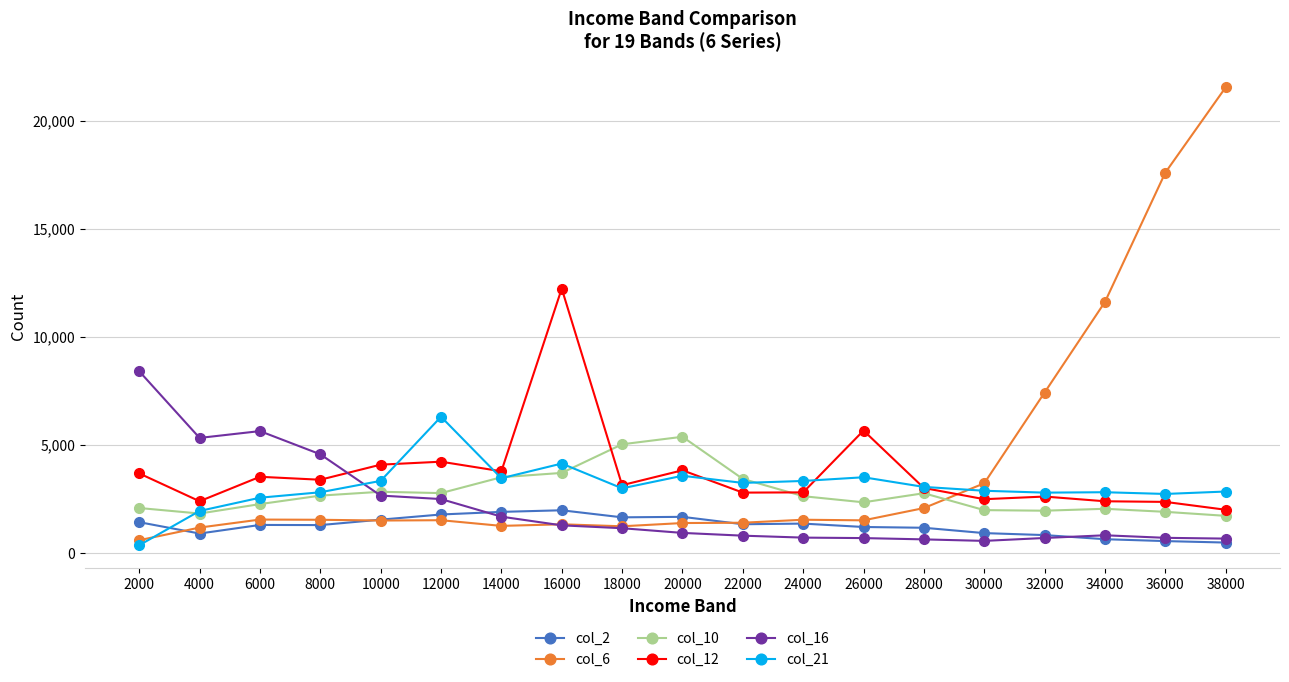

What is the sum of all col_10 values?

52787